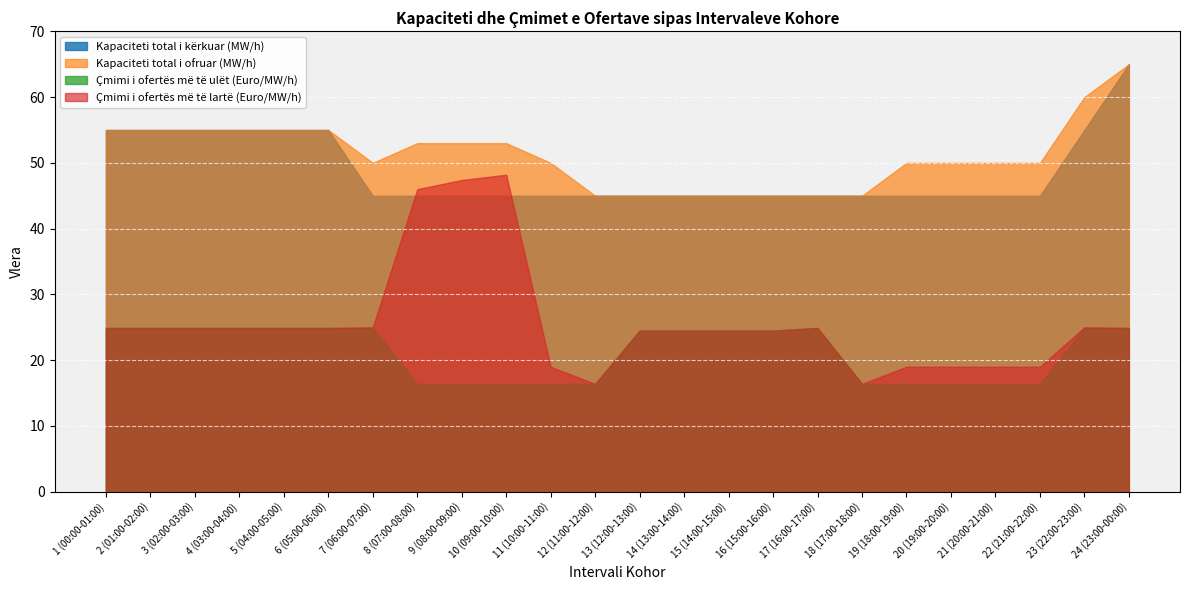

How many categories are shown in the chart?

24